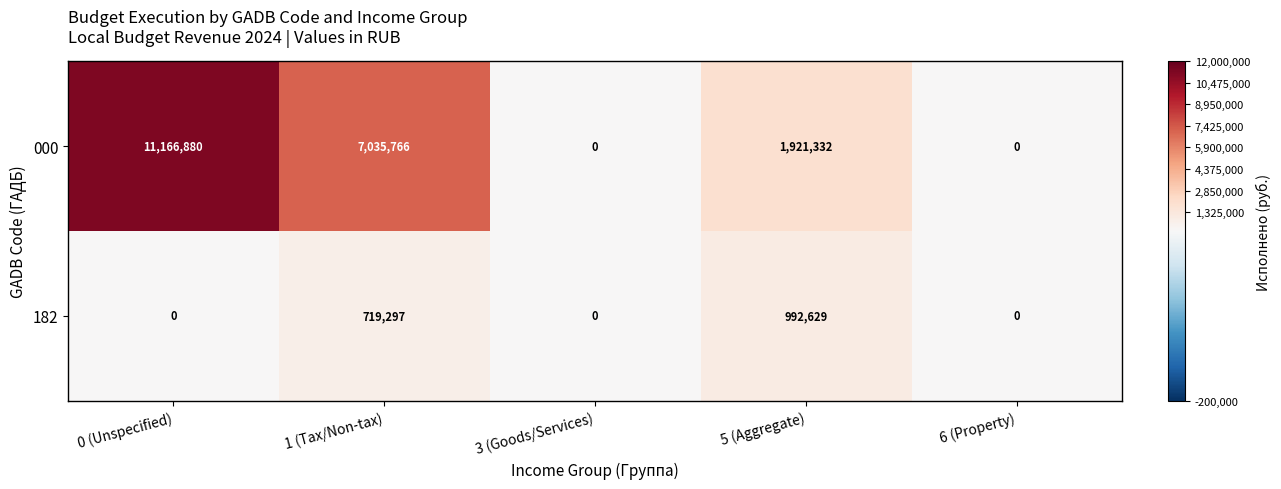

Reading left to right, extract all data points from this chart.

000: 0 (Unspecified)=11166880	1 (Tax/Non-tax)=7035766	3 (Goods/Services)=0	5 (Aggregate)=1921332	6 (Property)=0
182: 0 (Unspecified)=0	1 (Tax/Non-tax)=719297	3 (Goods/Services)=0	5 (Aggregate)=992629	6 (Property)=0